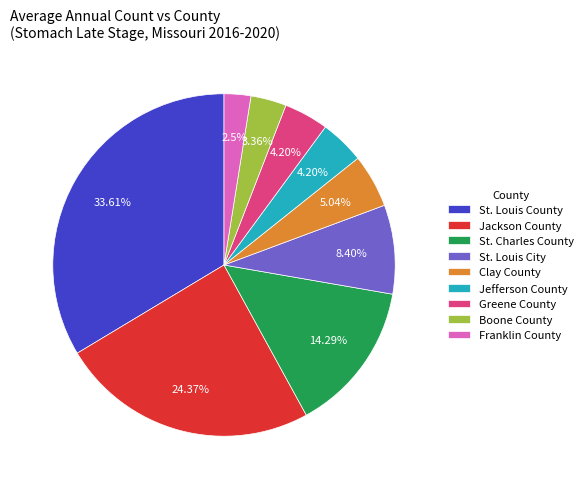

Which has a higher value, St. Louis County or Boone County?

St. Louis County